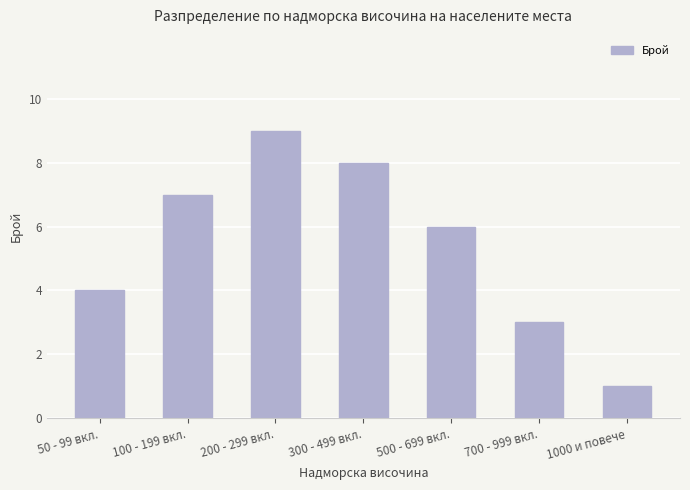

Are the bars horizontal?

No